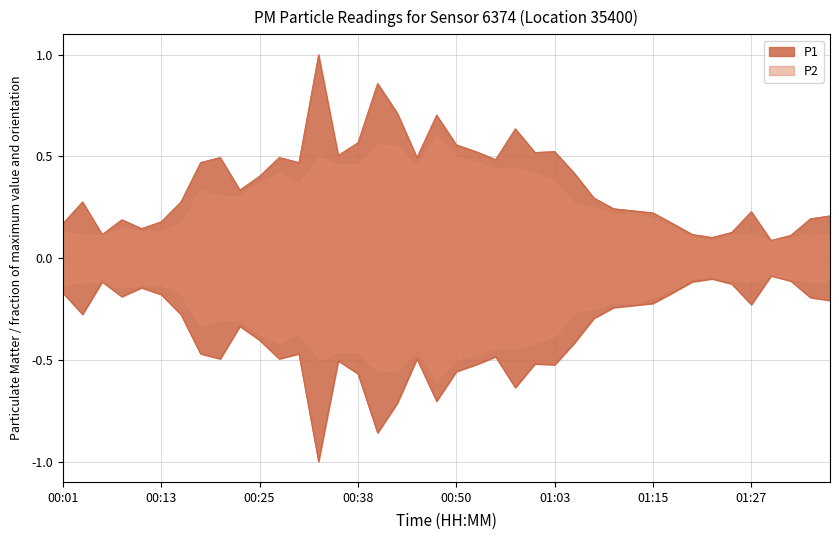

Rank the categories by value from highest to lowest.

00:33, 00:40, 00:43, 00:48, 00:58, 00:38, 00:50, 00:53, 01:03, 01:00, 00:35, 00:21, 00:28, 00:45, 00:55, 00:18, 00:30, 01:05, 00:25, 00:23, 01:08, 00:03, 00:16, 01:10, 01:12, 01:27, 01:15, 01:37, 01:35, 00:08, 00:13, 00:01, 01:17, 00:11, 01:25, 00:06, 01:20, 01:32, 01:22, 01:30